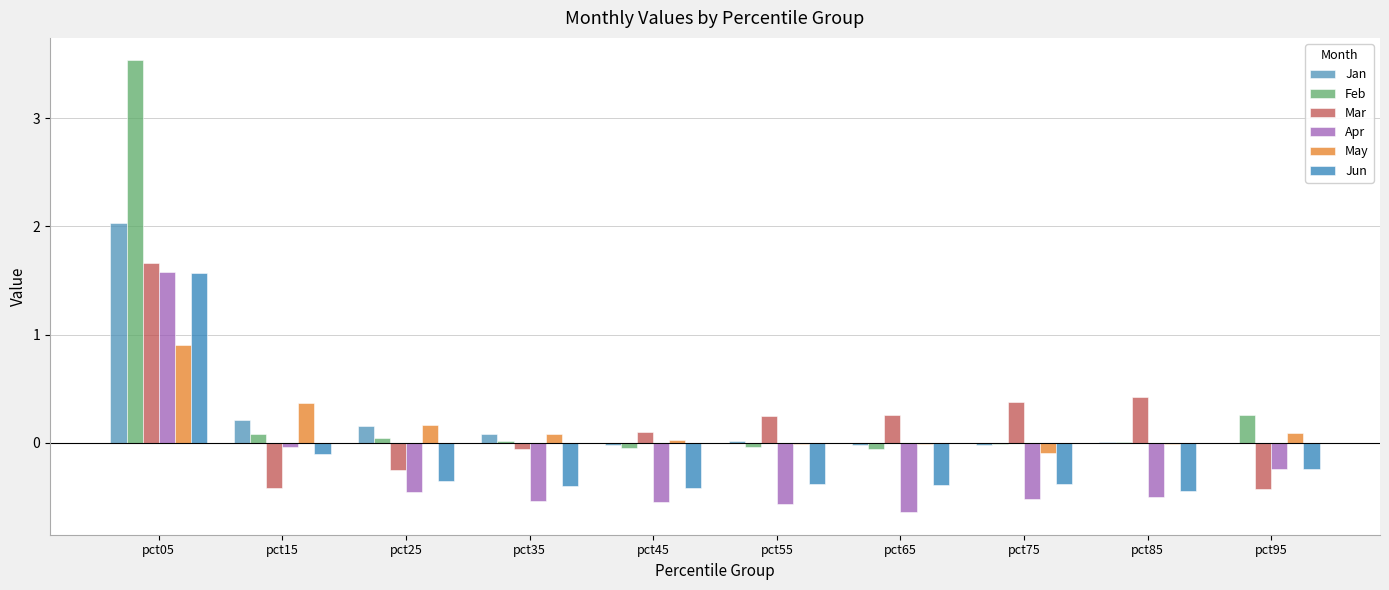

True or false: Mar has a value of 0.4 at pct75.

True